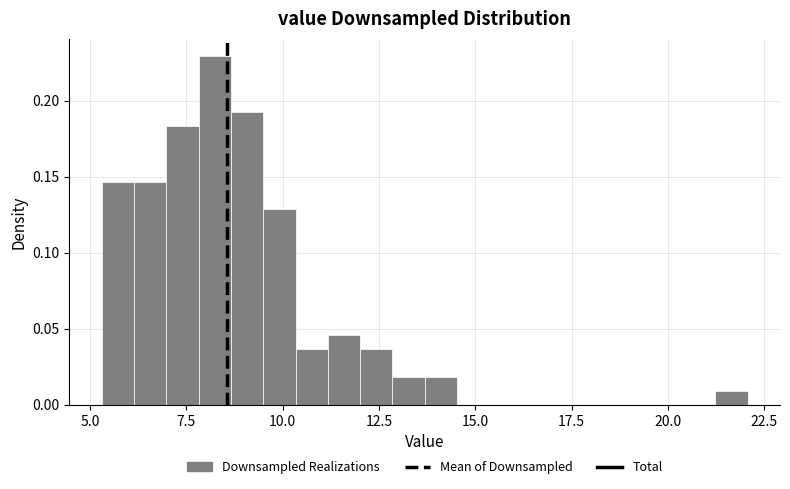

Read against the x-axis, roughly where is the centre of the tallest bar?

8.0